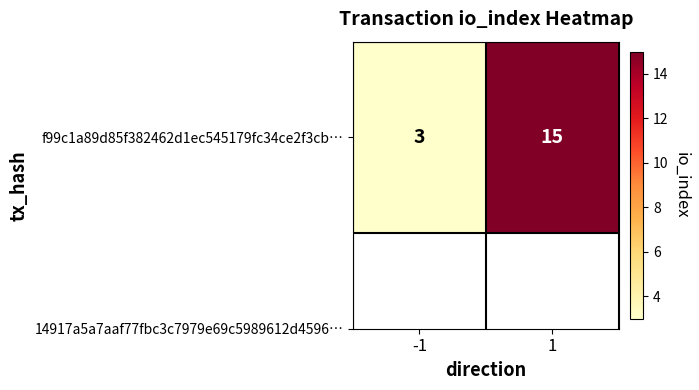

Reading right to left, extract all data points from this chart.

1=15	-1=3